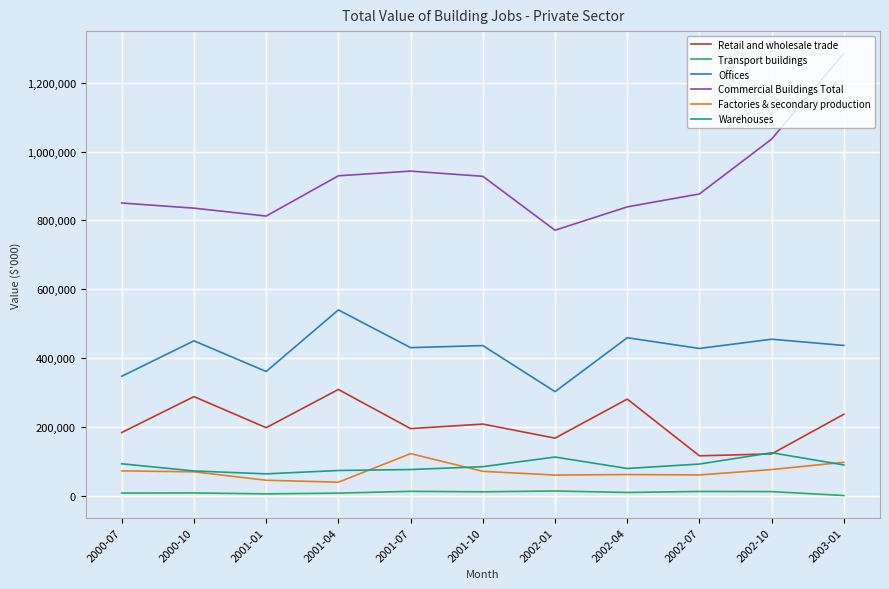

Is the value of Warehouses at 2002-04 greater than the value of Transport buildings at 2001-07?

Yes